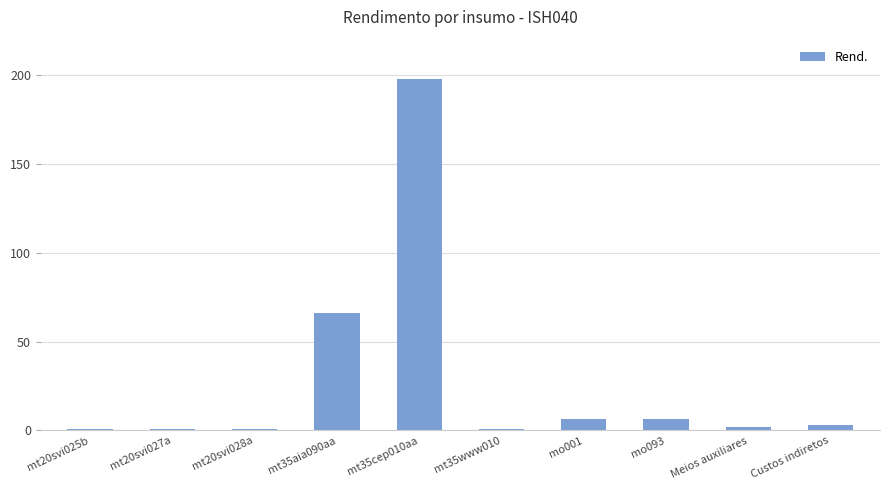

What is the label of the 5th bar from the right?

mt35www010